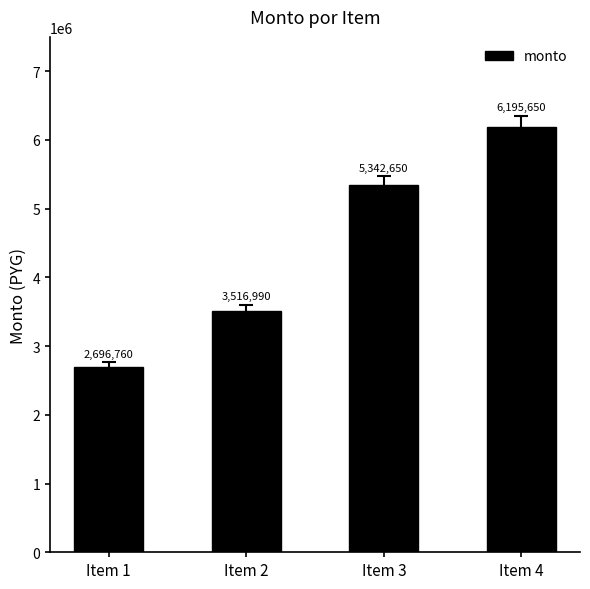

What is the change in value from Item 2 to Item 3?

+1825660